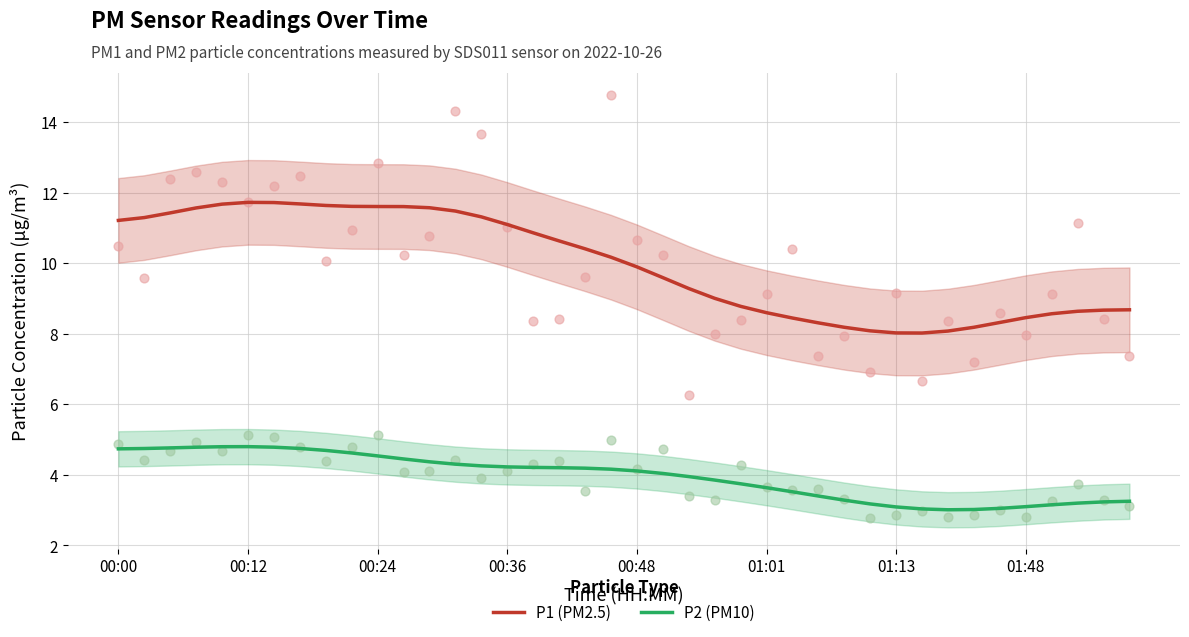

The value of P2 (PM10) at 01:01 is 5.8. True or false?

False